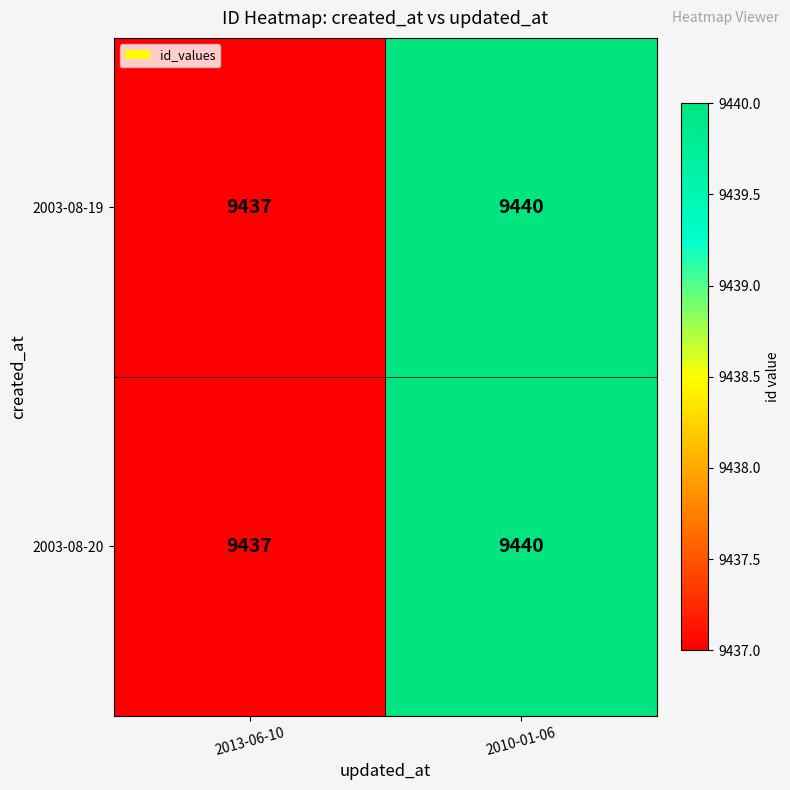

What is the sum of all 2003-08-19 values?

18877